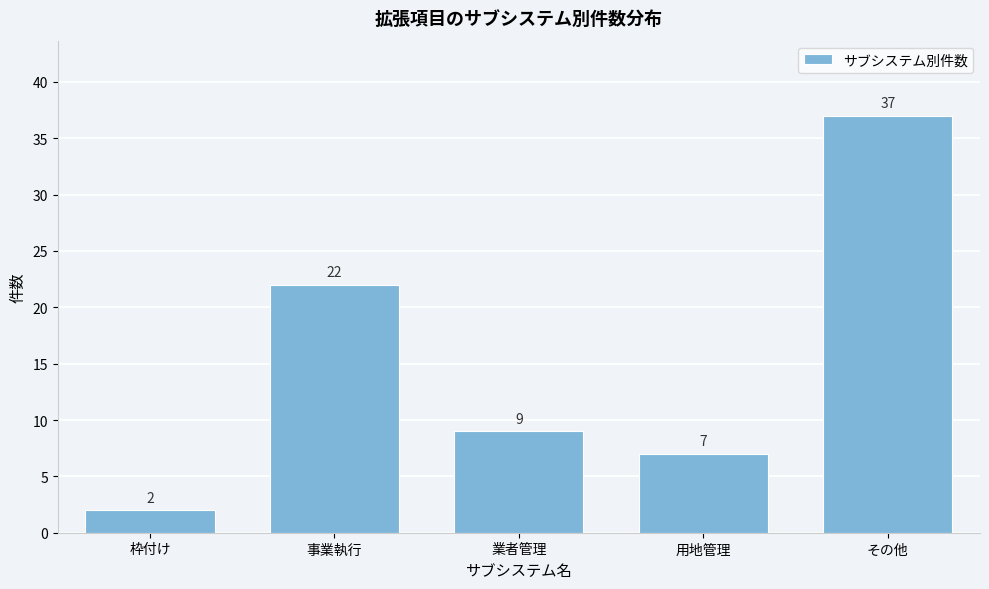

Reading left to right, extract all data points from this chart.

2	22	9	7	37